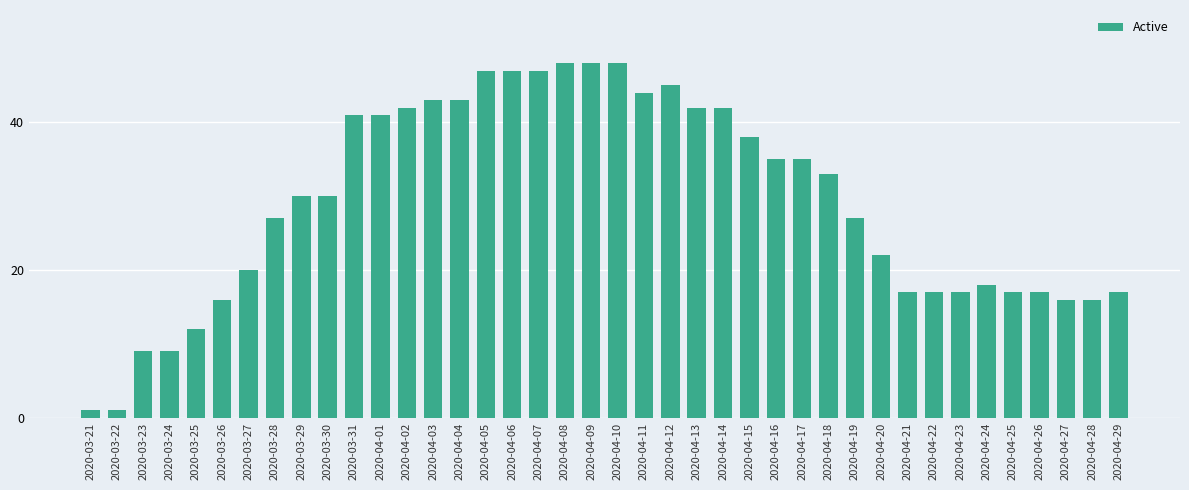

How many bars are there in total?

40